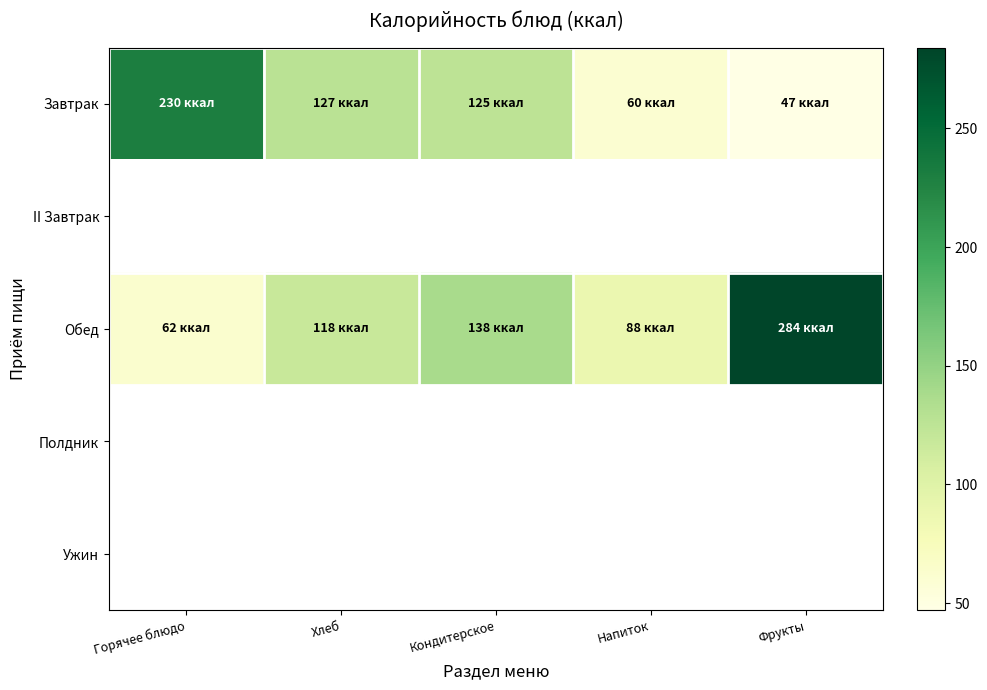

At which label is Обед closest to 173?

Кондитерское